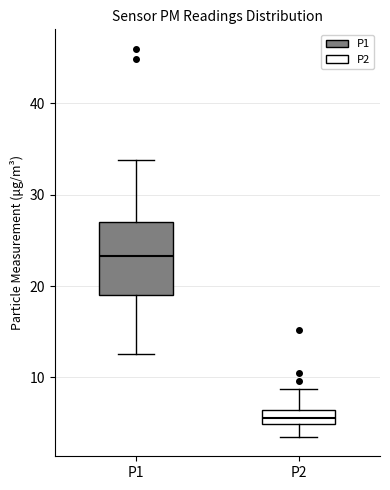

Which box is the tallest, from its lower edge to its upper edge?

P1